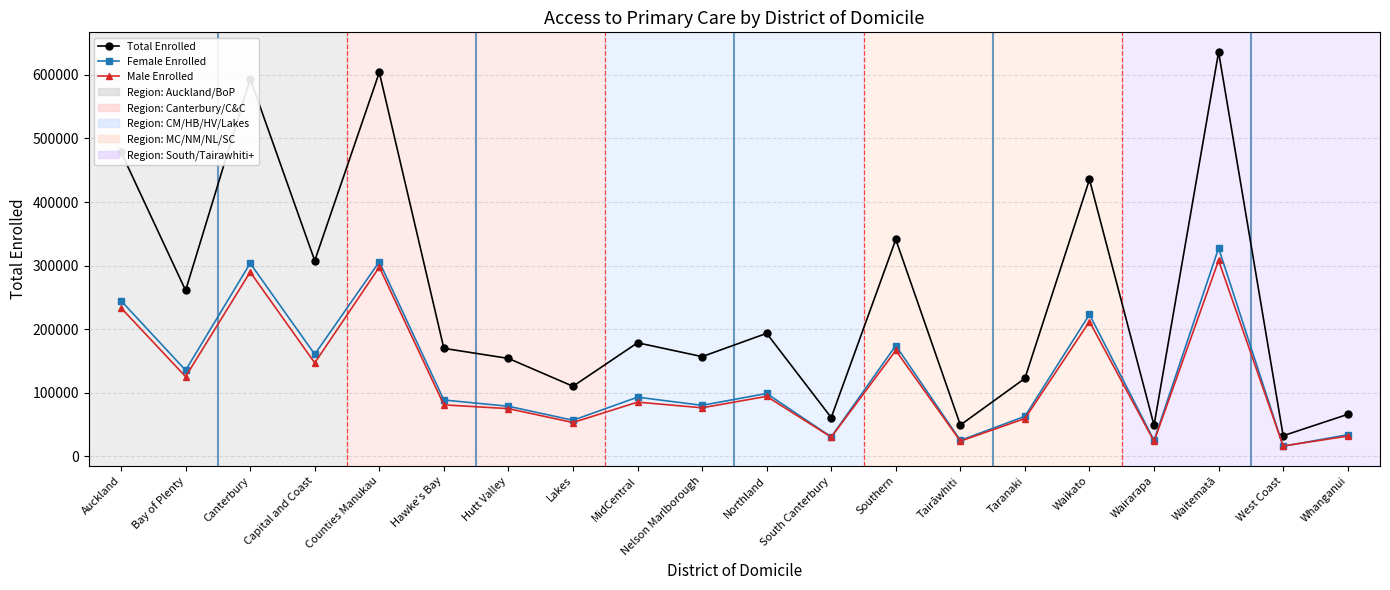

How many series are shown in this chart?

3